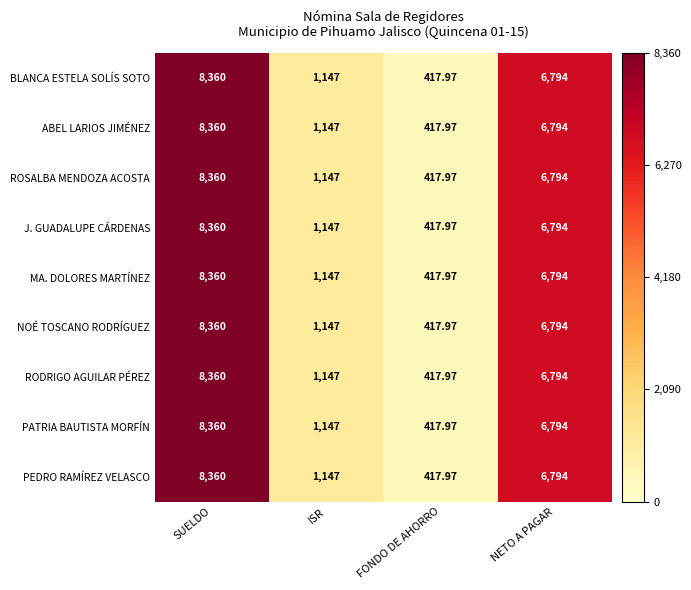

Is the value of MA. DOLORES MARTÍNEZ at NETO A PAGAR greater than the value of ABEL LARIOS JIMÉNEZ at ISR?

Yes